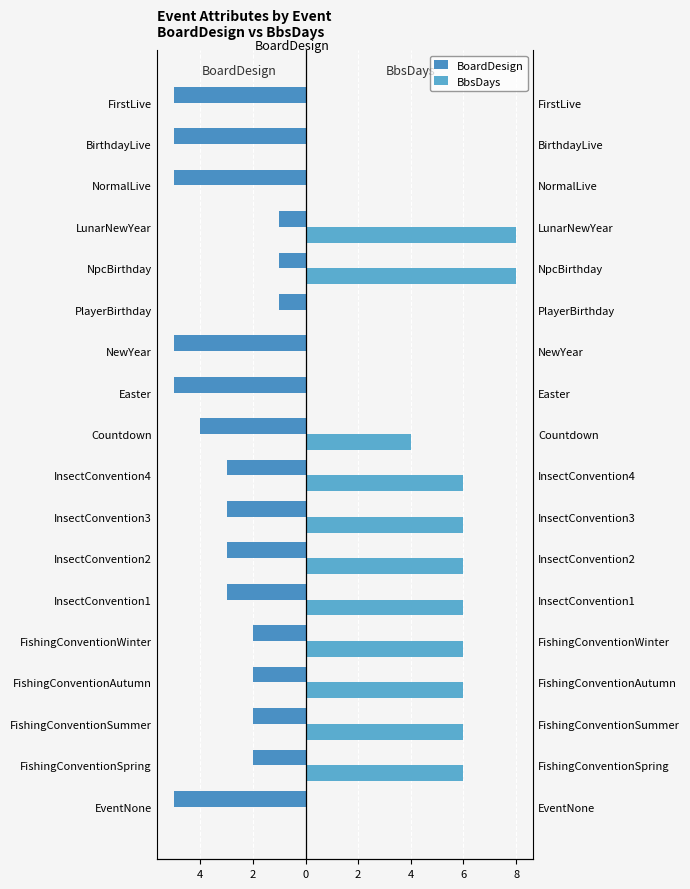

What is the maximum value shown in the chart?

8